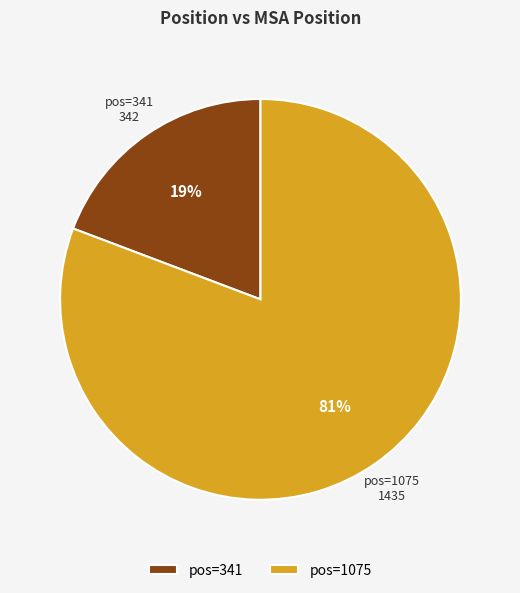

To the nearest percent, what is the difference between the largest and smallest slice percentages?

62%